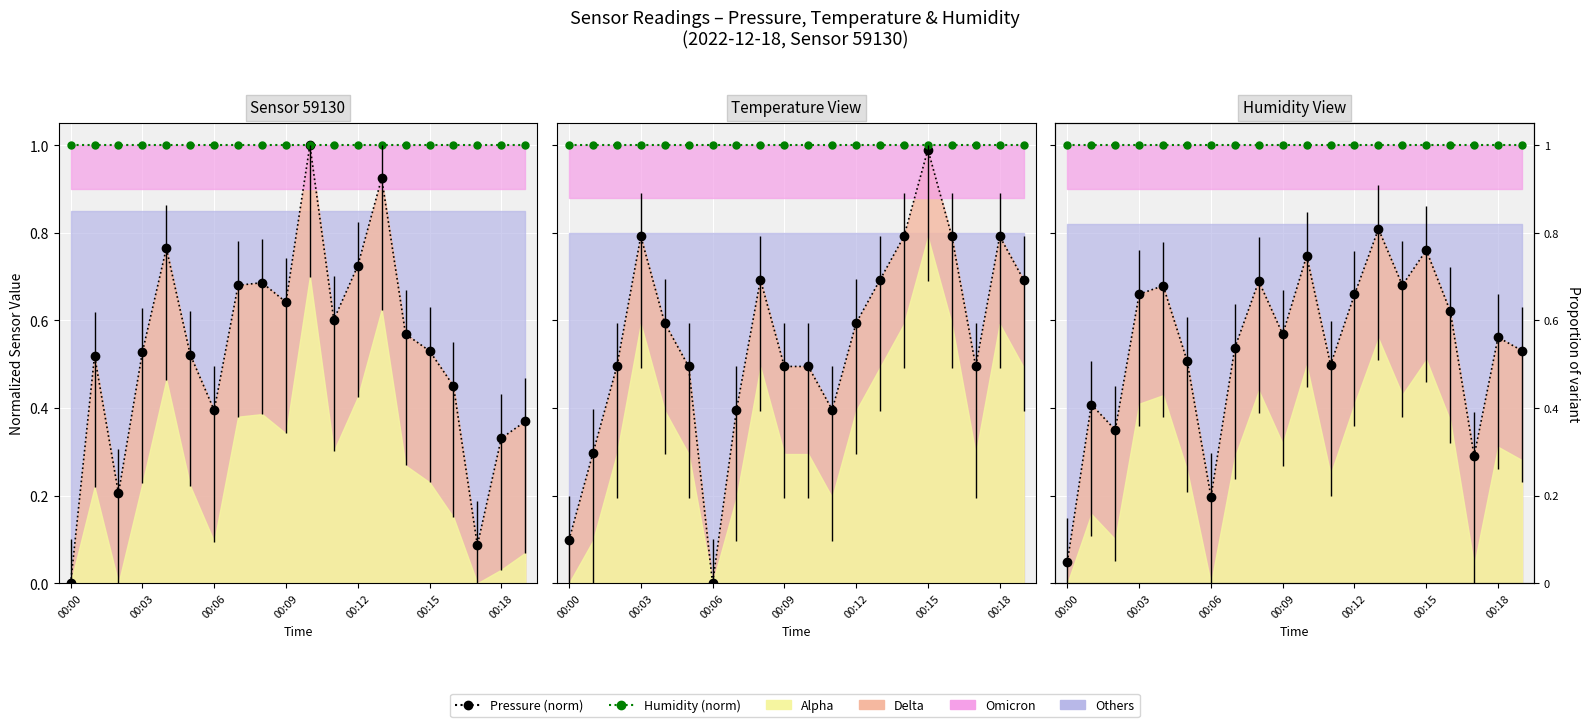

True or false: Pressure (norm) has more than 1 interior local peaks.

True